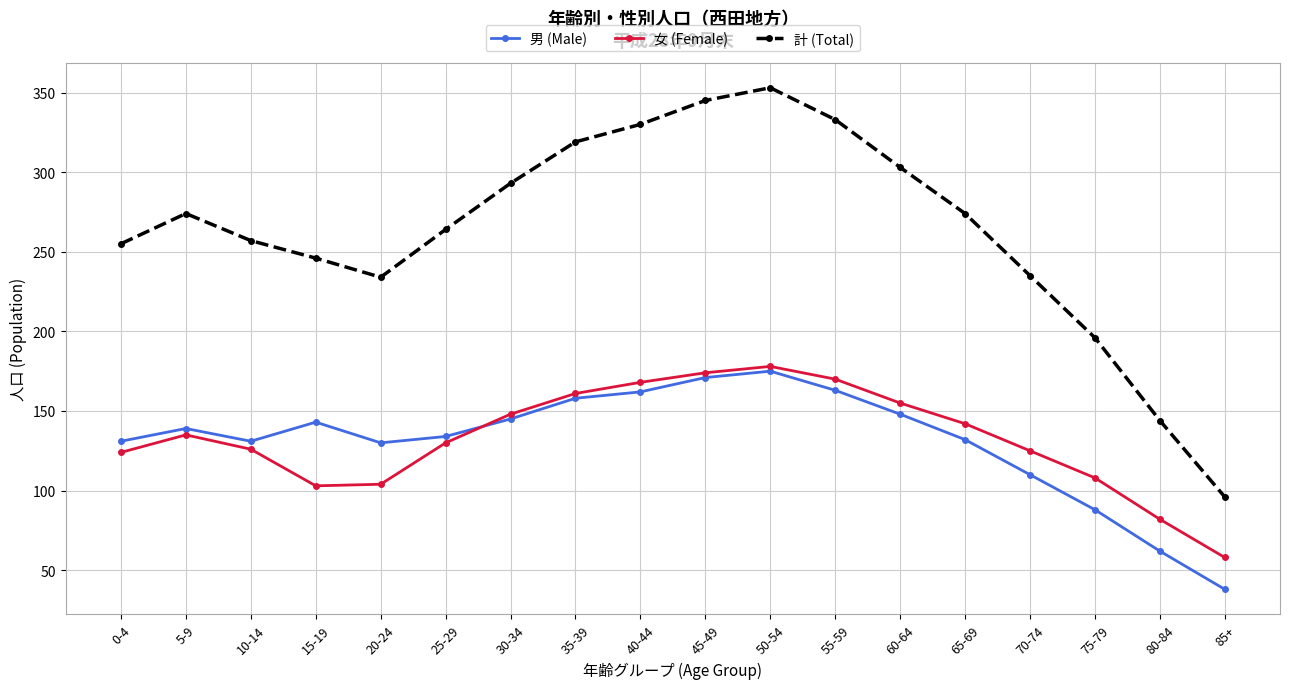

Between 10-14 and 45-49, which series saw the biggest shift?

計 (Total)